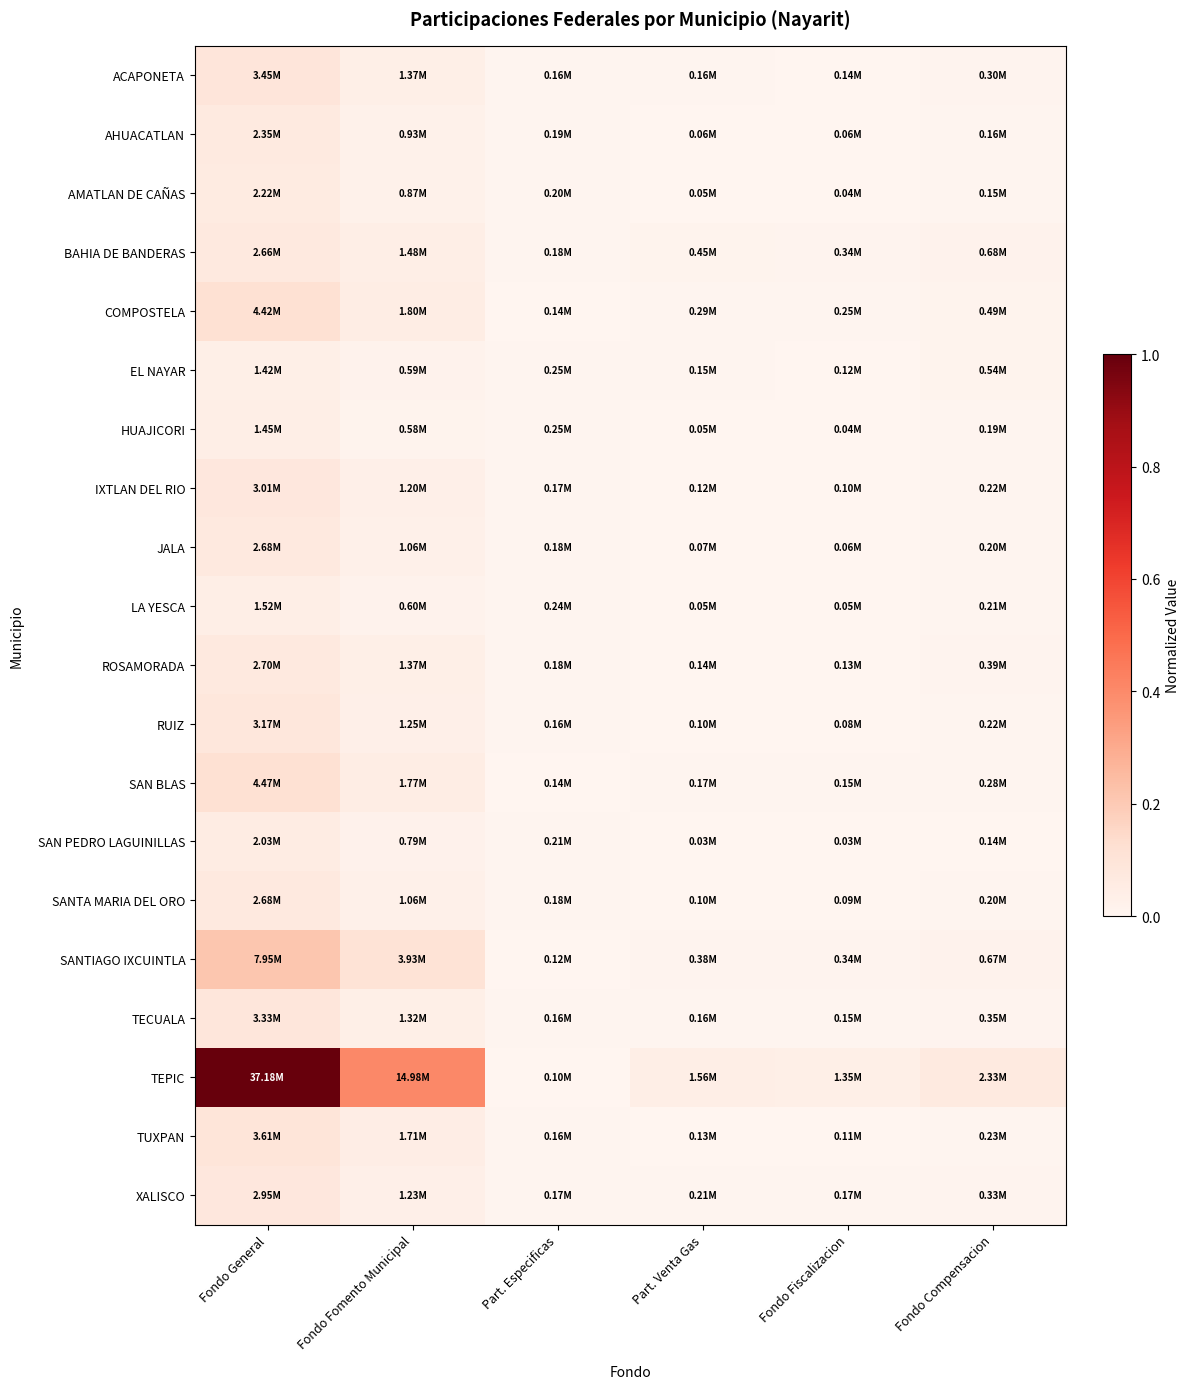

Reading left to right, what are all the values shown in this chart?

ACAPONETA: Fondo General=0.1	Fondo Fomento Municipal=0.0	Part. Especificas=0.0	Part. Venta Gas=0.0	Fondo Fiscalizacion=0.0	Fondo Compensacion=0.0
AHUACATLAN: Fondo General=0.1	Fondo Fomento Municipal=0.0	Part. Especificas=0.0	Part. Venta Gas=0.0	Fondo Fiscalizacion=0.0	Fondo Compensacion=0.0
AMATLAN DE CAÑAS: Fondo General=0.1	Fondo Fomento Municipal=0.0	Part. Especificas=0.0	Part. Venta Gas=0.0	Fondo Fiscalizacion=0.0	Fondo Compensacion=0.0
BAHIA DE BANDERAS: Fondo General=0.1	Fondo Fomento Municipal=0.0	Part. Especificas=0.0	Part. Venta Gas=0.0	Fondo Fiscalizacion=0.0	Fondo Compensacion=0.0
COMPOSTELA: Fondo General=0.1	Fondo Fomento Municipal=0.0	Part. Especificas=0.0	Part. Venta Gas=0.0	Fondo Fiscalizacion=0.0	Fondo Compensacion=0.0
EL NAYAR: Fondo General=0.0	Fondo Fomento Municipal=0.0	Part. Especificas=0.0	Part. Venta Gas=0.0	Fondo Fiscalizacion=0.0	Fondo Compensacion=0.0
HUAJICORI: Fondo General=0.0	Fondo Fomento Municipal=0.0	Part. Especificas=0.0	Part. Venta Gas=0.0	Fondo Fiscalizacion=0.0	Fondo Compensacion=0.0
IXTLAN DEL RIO: Fondo General=0.1	Fondo Fomento Municipal=0.0	Part. Especificas=0.0	Part. Venta Gas=0.0	Fondo Fiscalizacion=0.0	Fondo Compensacion=0.0
JALA: Fondo General=0.1	Fondo Fomento Municipal=0.0	Part. Especificas=0.0	Part. Venta Gas=0.0	Fondo Fiscalizacion=0.0	Fondo Compensacion=0.0
LA YESCA: Fondo General=0.0	Fondo Fomento Municipal=0.0	Part. Especificas=0.0	Part. Venta Gas=0.0	Fondo Fiscalizacion=0.0	Fondo Compensacion=0.0
ROSAMORADA: Fondo General=0.1	Fondo Fomento Municipal=0.0	Part. Especificas=0.0	Part. Venta Gas=0.0	Fondo Fiscalizacion=0.0	Fondo Compensacion=0.0
RUIZ: Fondo General=0.1	Fondo Fomento Municipal=0.0	Part. Especificas=0.0	Part. Venta Gas=0.0	Fondo Fiscalizacion=0.0	Fondo Compensacion=0.0
SAN BLAS: Fondo General=0.1	Fondo Fomento Municipal=0.0	Part. Especificas=0.0	Part. Venta Gas=0.0	Fondo Fiscalizacion=0.0	Fondo Compensacion=0.0
SAN PEDRO LAGUINILLAS: Fondo General=0.1	Fondo Fomento Municipal=0.0	Part. Especificas=0.0	Part. Venta Gas=0.0	Fondo Fiscalizacion=0.0	Fondo Compensacion=0.0
SANTA MARIA DEL ORO: Fondo General=0.1	Fondo Fomento Municipal=0.0	Part. Especificas=0.0	Part. Venta Gas=0.0	Fondo Fiscalizacion=0.0	Fondo Compensacion=0.0
SANTIAGO IXCUINTLA: Fondo General=0.2	Fondo Fomento Municipal=0.1	Part. Especificas=0.0	Part. Venta Gas=0.0	Fondo Fiscalizacion=0.0	Fondo Compensacion=0.0
TECUALA: Fondo General=0.1	Fondo Fomento Municipal=0.0	Part. Especificas=0.0	Part. Venta Gas=0.0	Fondo Fiscalizacion=0.0	Fondo Compensacion=0.0
TEPIC: Fondo General=1.0	Fondo Fomento Municipal=0.4	Part. Especificas=0.0	Part. Venta Gas=0.0	Fondo Fiscalizacion=0.0	Fondo Compensacion=0.1
TUXPAN: Fondo General=0.1	Fondo Fomento Municipal=0.0	Part. Especificas=0.0	Part. Venta Gas=0.0	Fondo Fiscalizacion=0.0	Fondo Compensacion=0.0
XALISCO: Fondo General=0.1	Fondo Fomento Municipal=0.0	Part. Especificas=0.0	Part. Venta Gas=0.0	Fondo Fiscalizacion=0.0	Fondo Compensacion=0.0